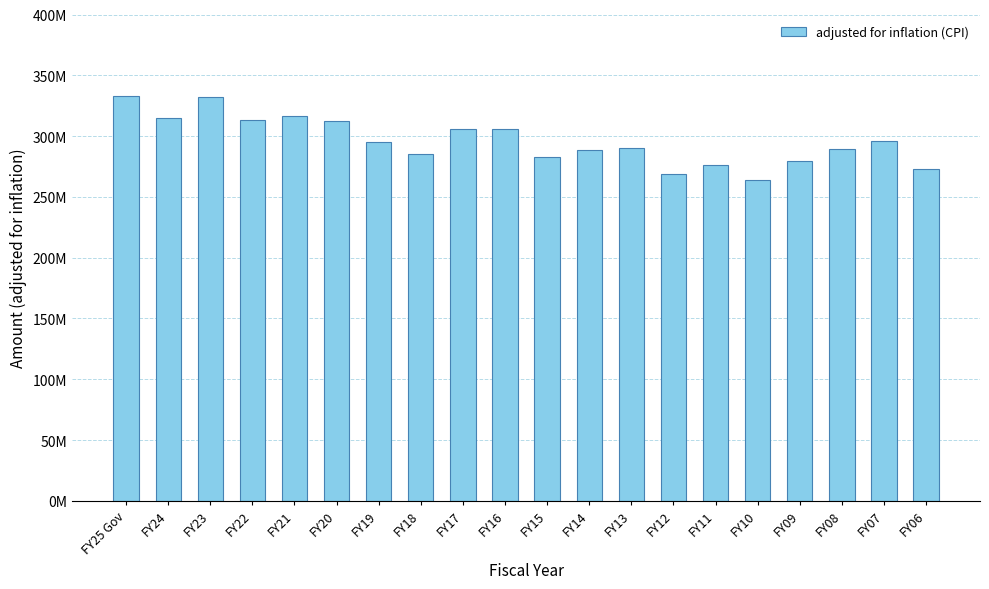

What is the ratio of the value at FY19 to the value at FY23?

0.9